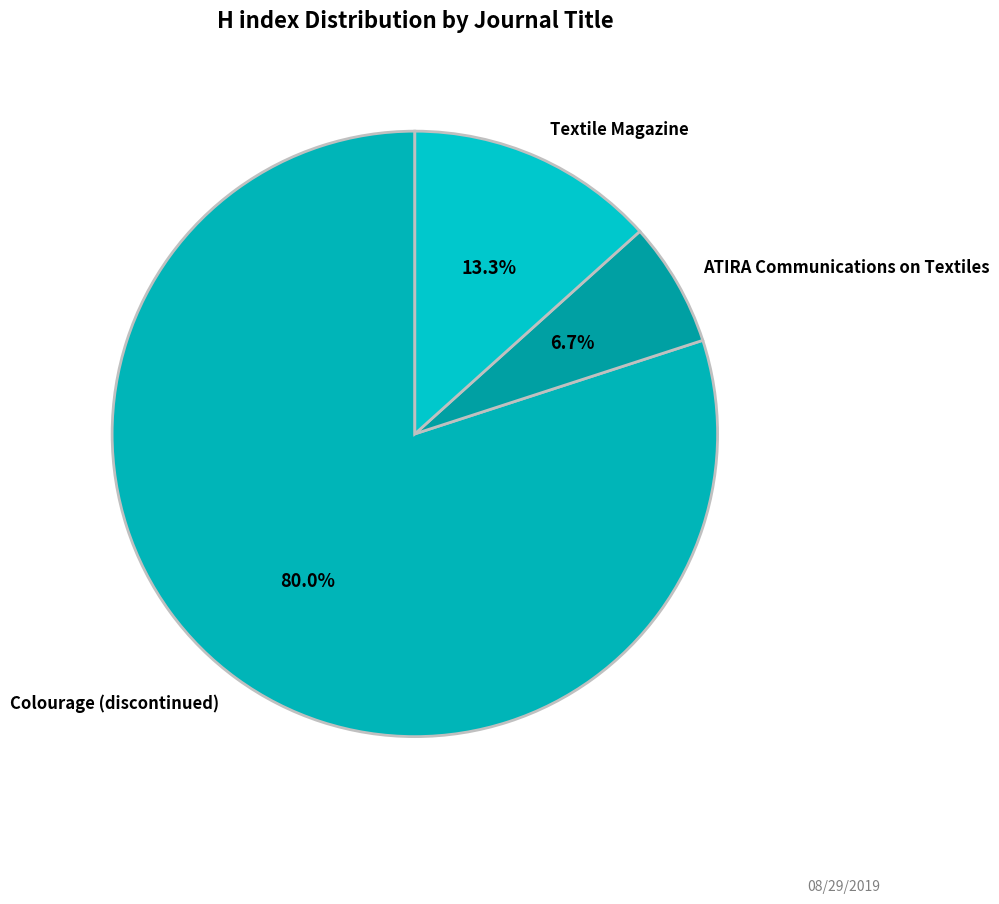

How many slices are in this pie chart?

3